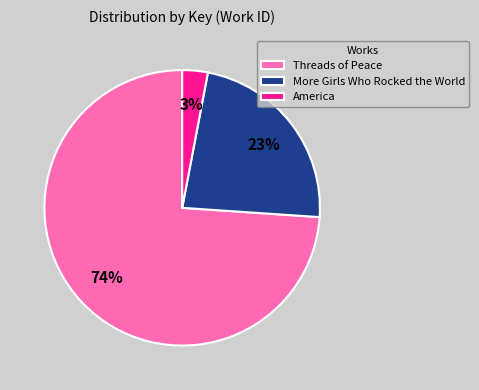

Which slice is the smallest?

America